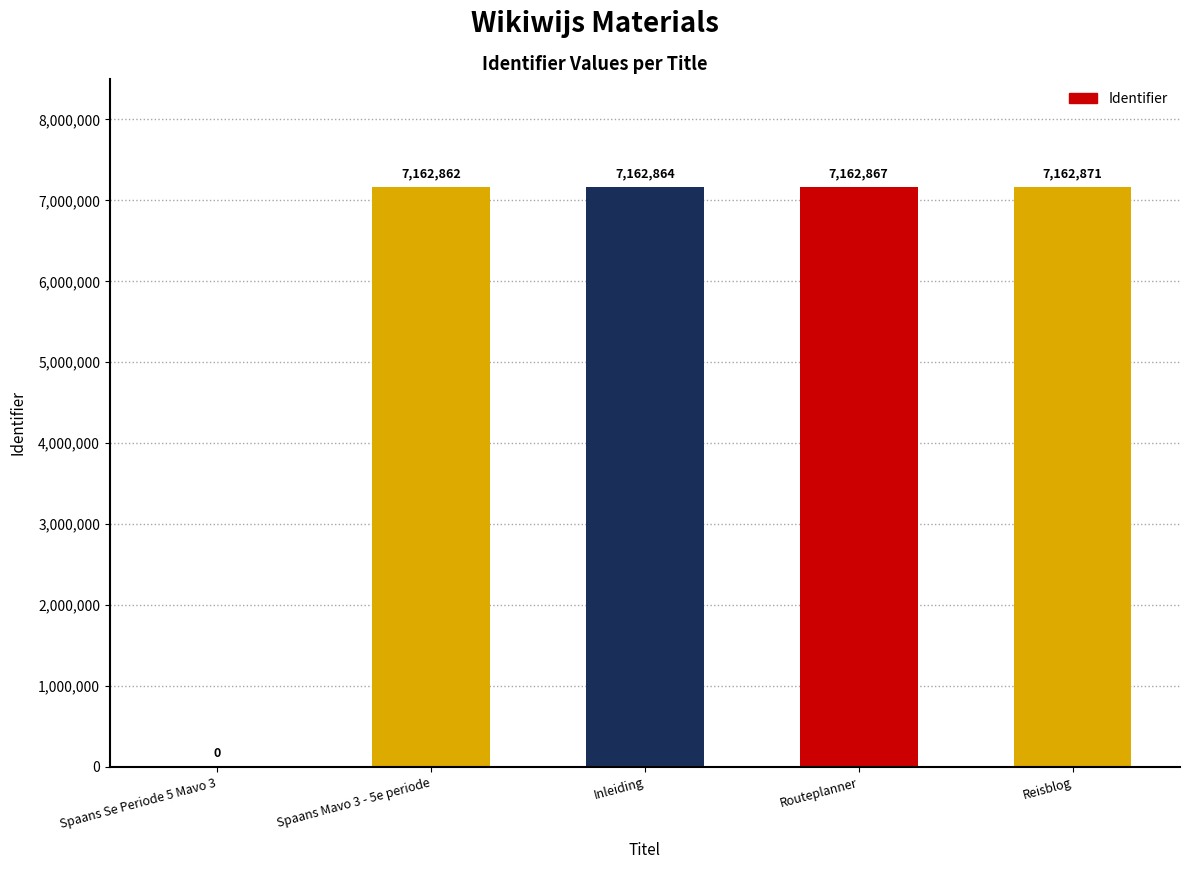

At which label does the data first exceed 7162864?

Routeplanner